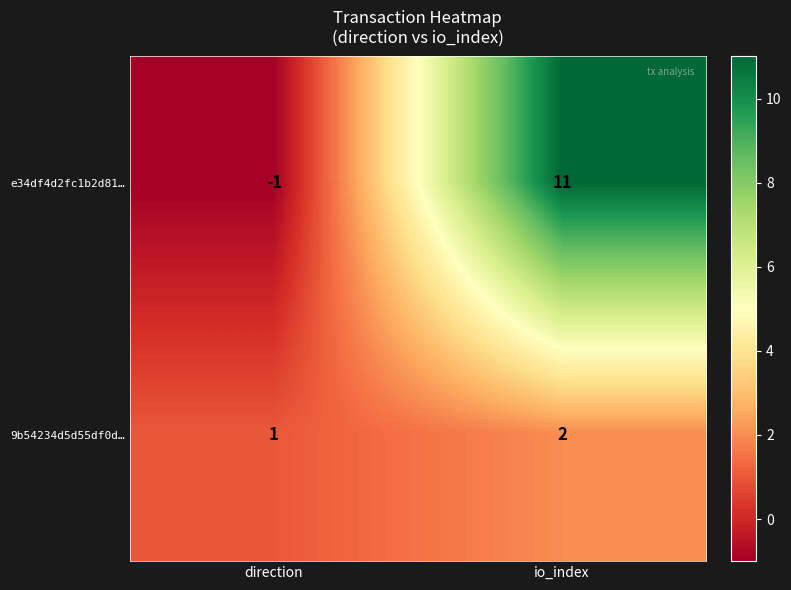

Is it true that e34df4d2fc1b2d81… equals 17 at io_index?

False